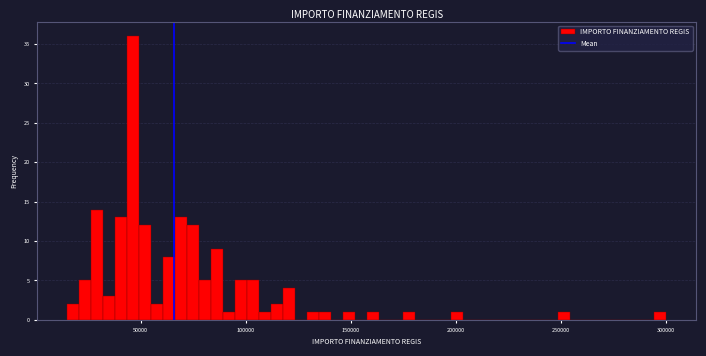

Read against the x-axis, roughly where is the centre of the tallest bar?

45000